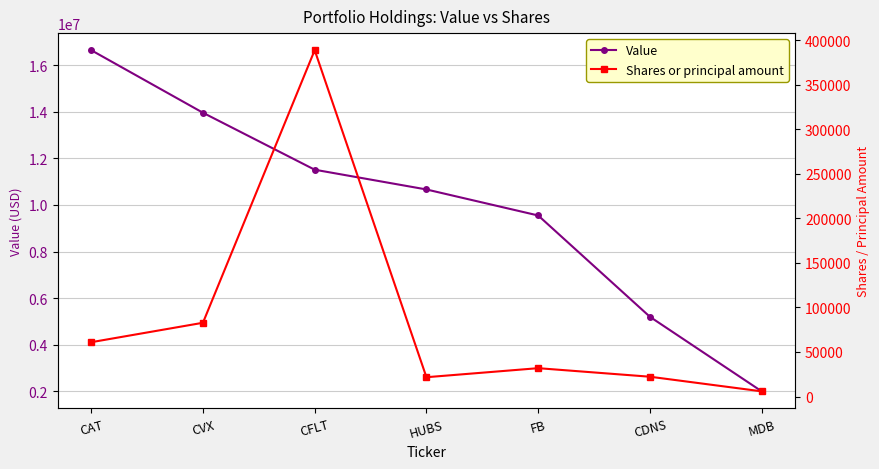

Which series has the widest spread of values?

Value